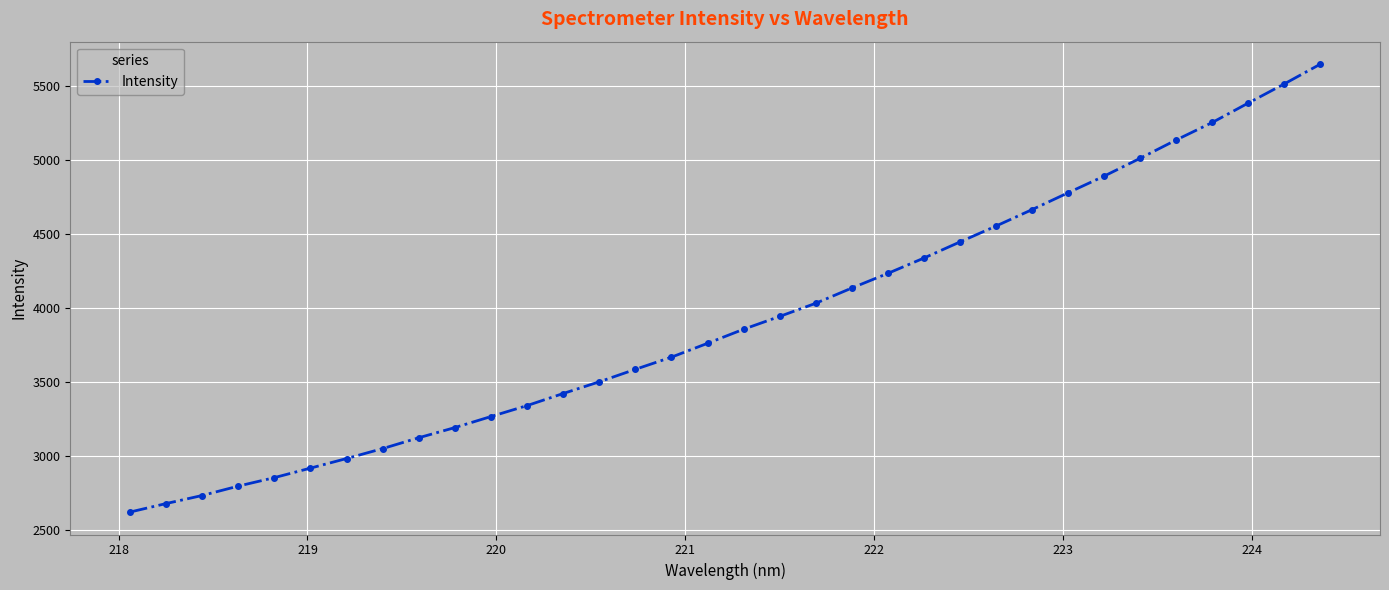

What is the difference between the maximum and minimum values?

3030.7